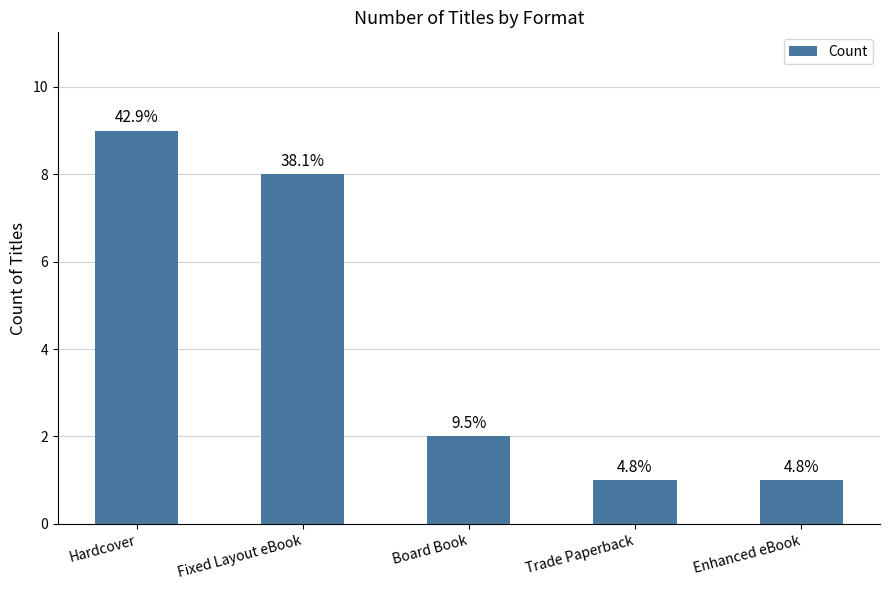

What is the difference between the values at Trade Paperback and Hardcover?

8